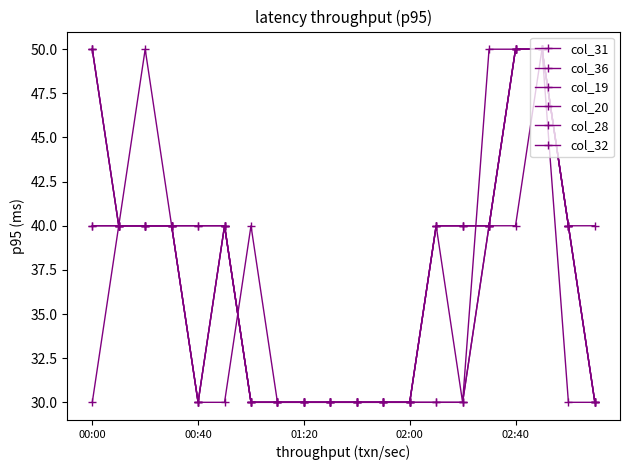

How many series are shown in this chart?

6